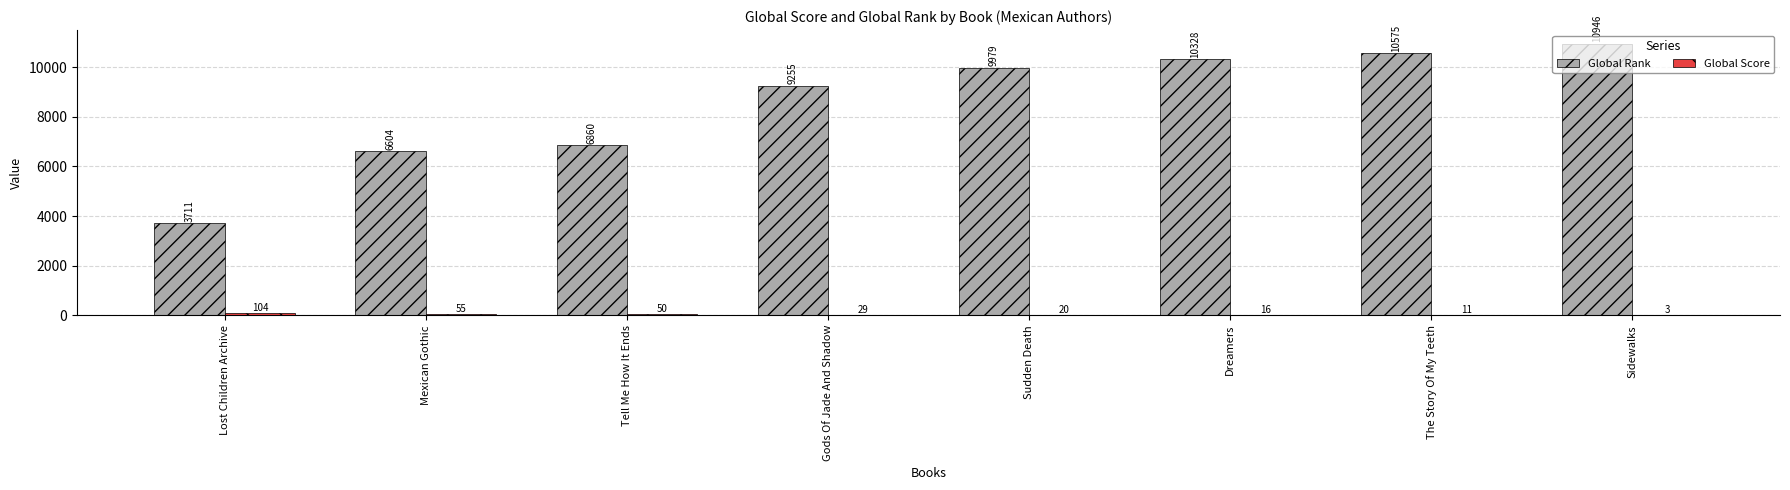

What is the maximum value shown in the chart?

10946